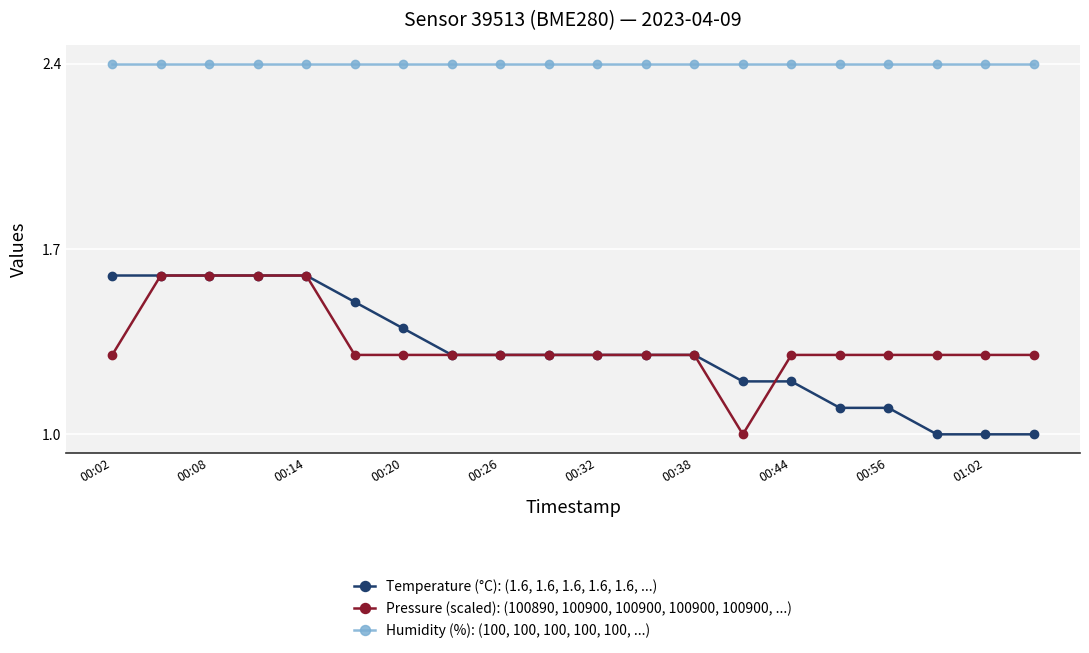

What is the smallest value displayed?

1.0